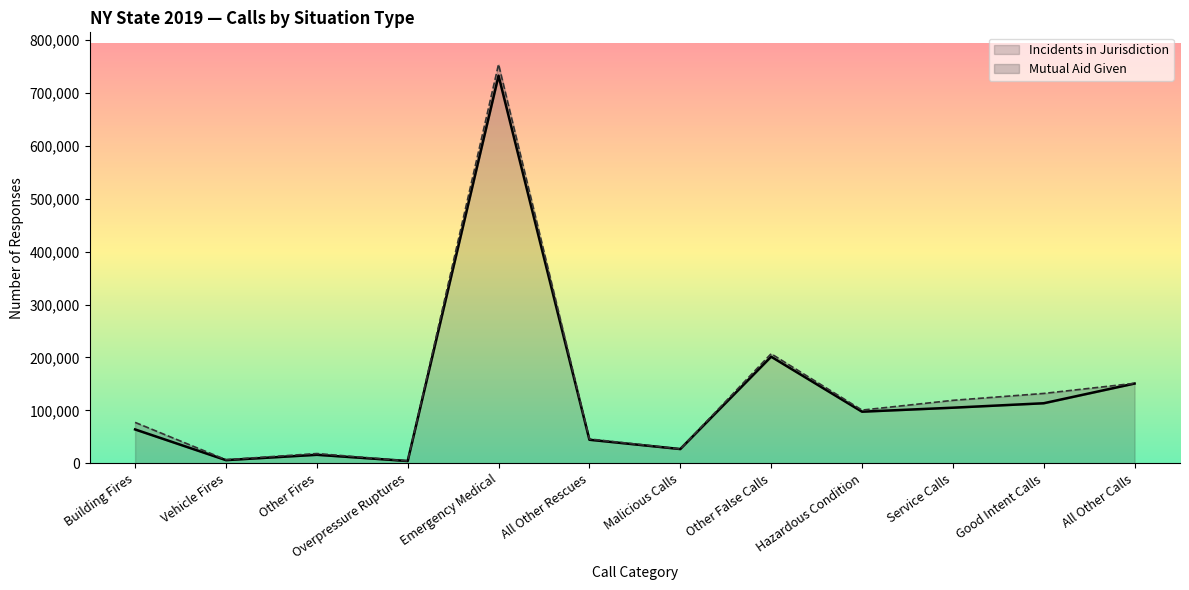

What is the value of the 8th point from the left?

201521